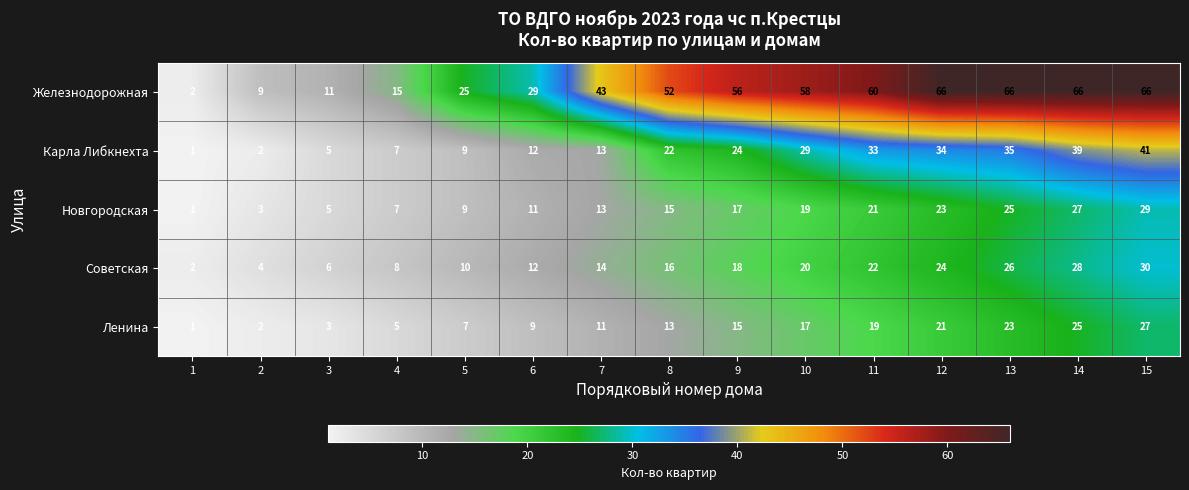

Which series changed the most between 1 and 7?

Железнодорожная